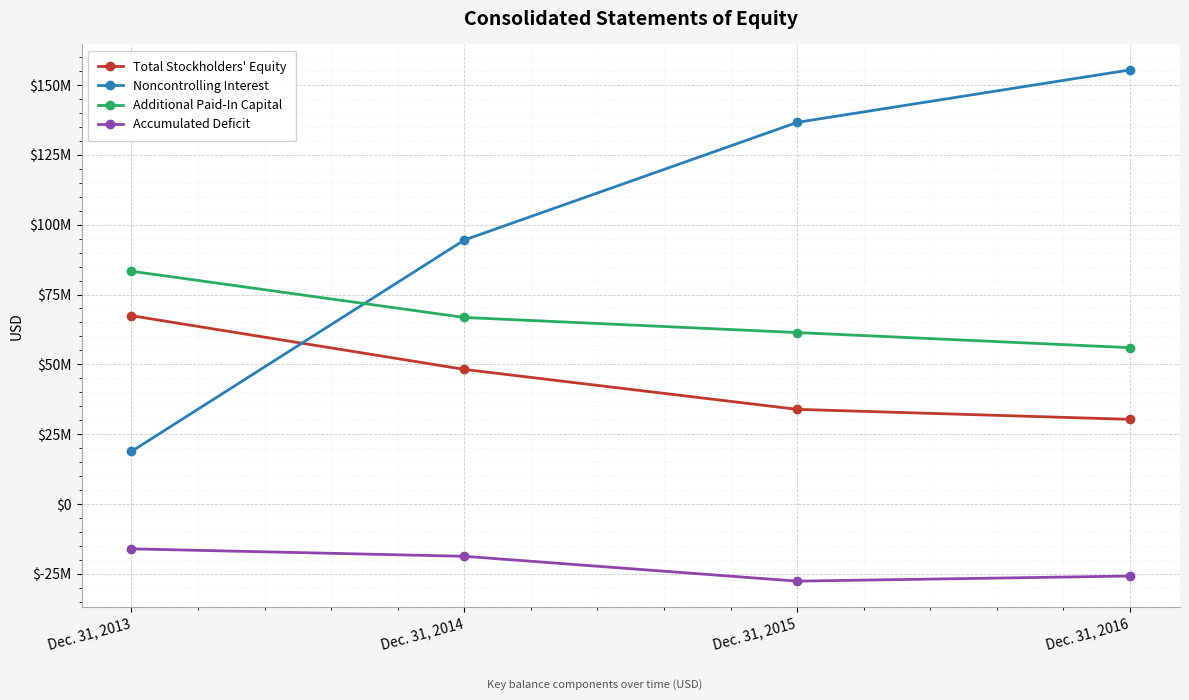

Reading right to left, transcribe all the data shown in this chart.

Total Stockholders' Equity: 30312000	33888000	48193000	67424000
Noncontrolling Interest: 155418000	136628000	94512000	18821000
Additional Paid-In Capital: 55979000	61385000	66792000	83346000
Accumulated Deficit: -25782000	-27612000	-18714000	-16048000